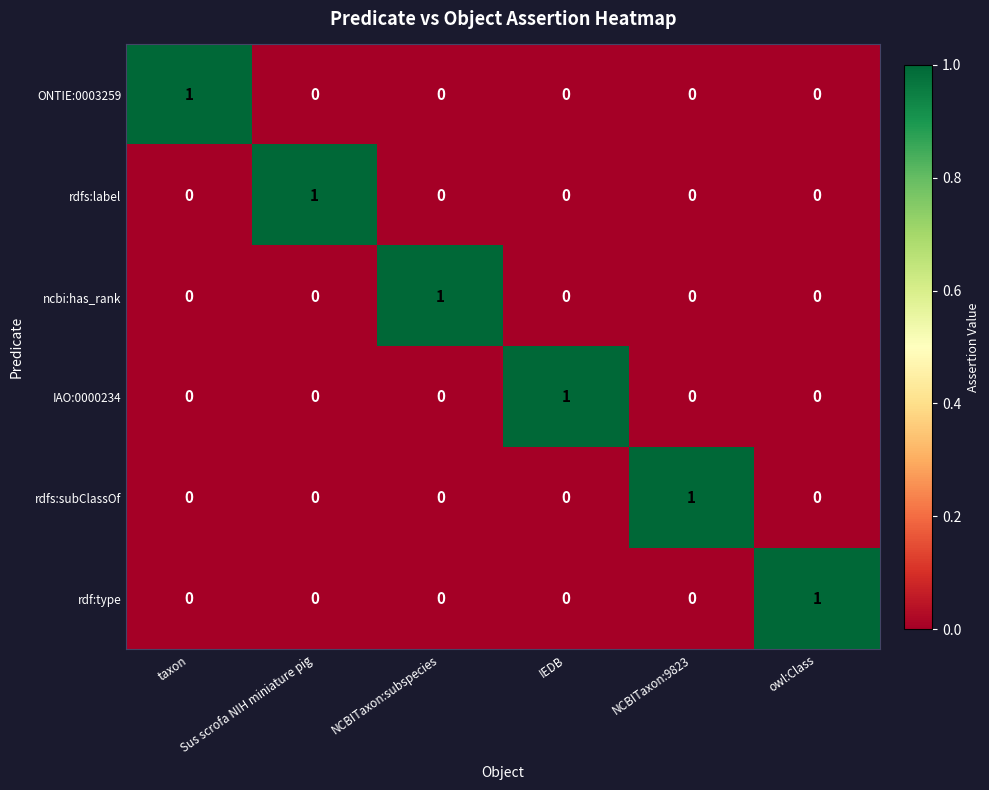

How many data points does each series have?

6